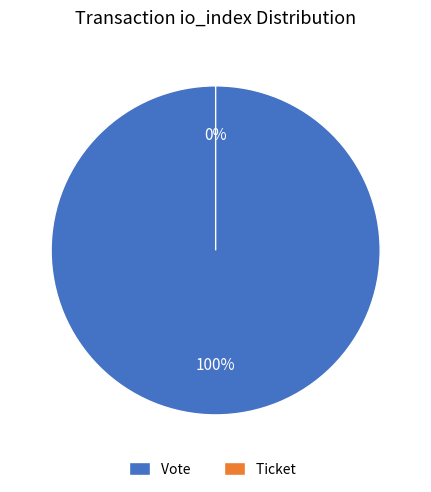

Is Vote the majority of the pie?

Yes